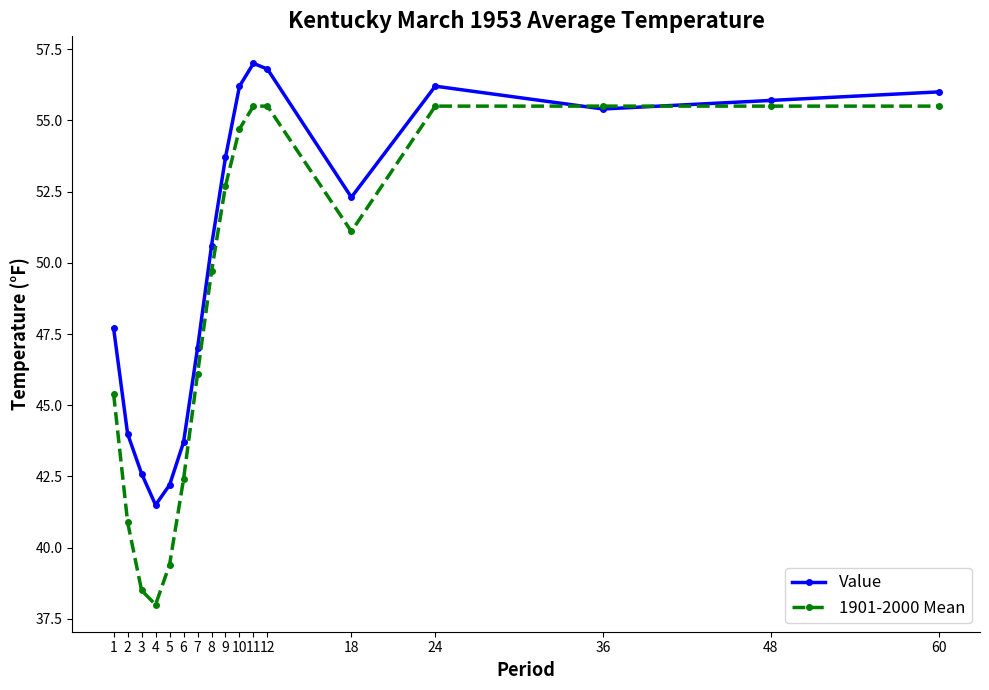

Is this an area chart (filled region under the line)?

No